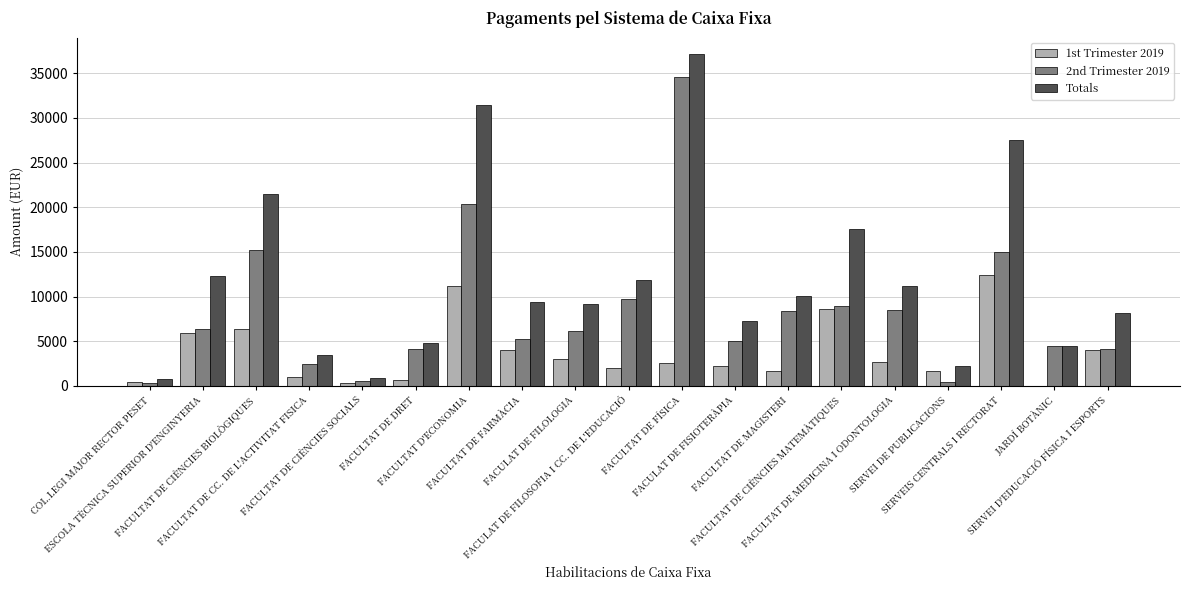

Which series changed the most between FACULTAT DE CIÈNCIES SOCIALS and JARDÍ BOTÀNIC?

2nd Trimester 2019